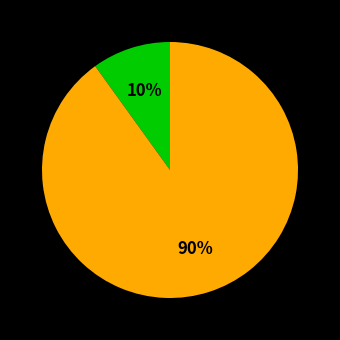

To the nearest percent, what is the average slice percentage?

50%